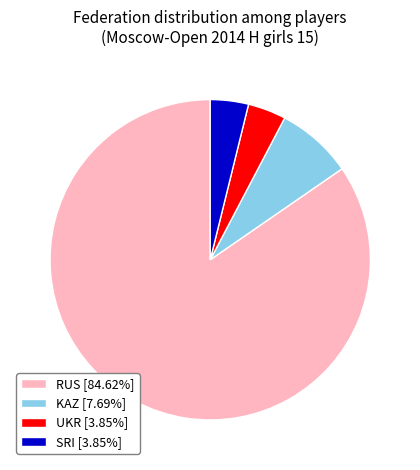

Is the sum of SRI [3.85%] and KAZ [7.69%] greater than half?

No